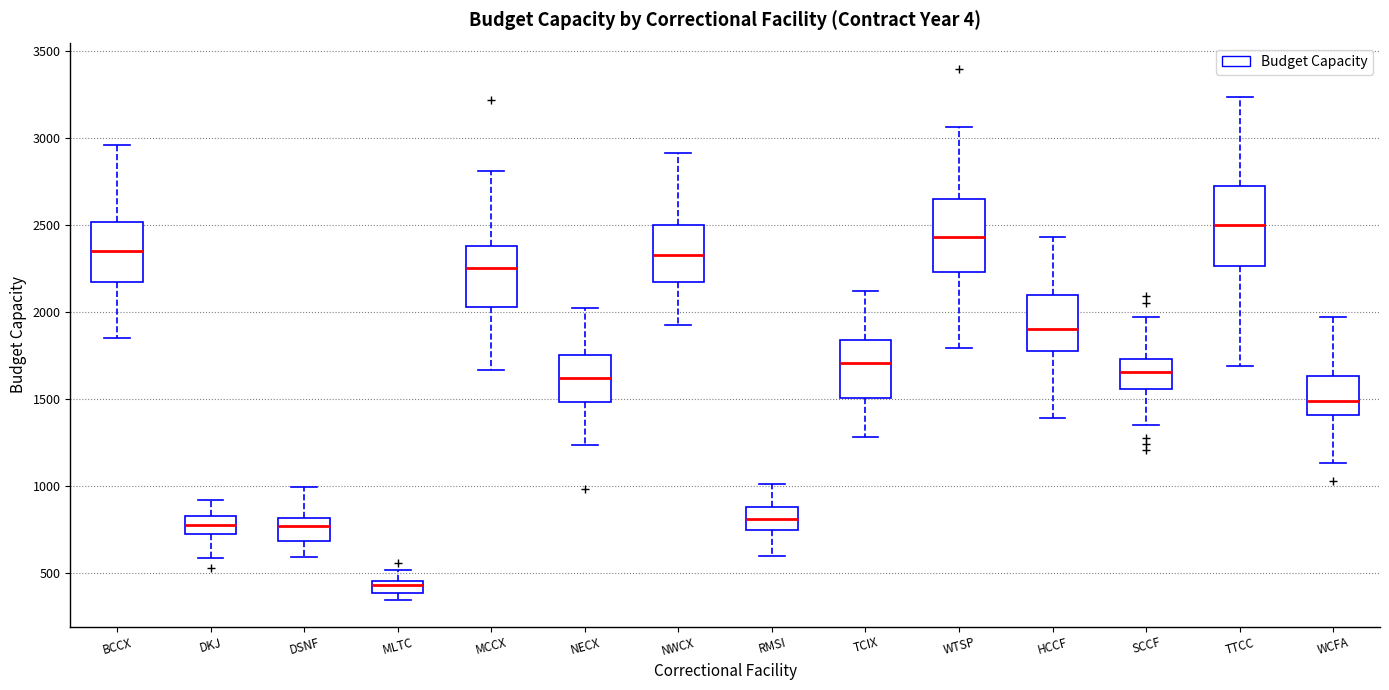

Which box has the lowest median line?

MLTC